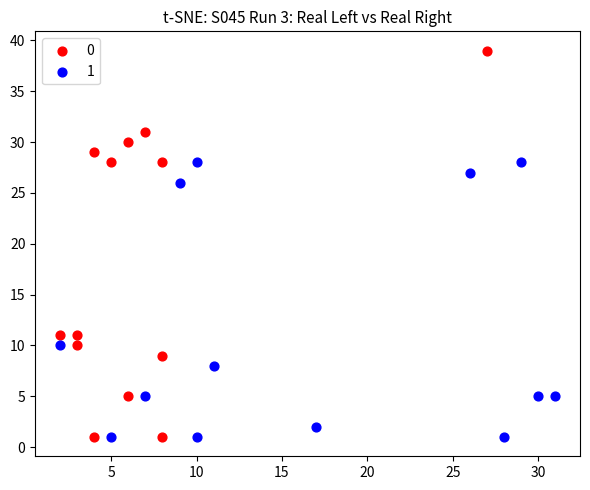

What are all the series names shown in the legend?

0, 1